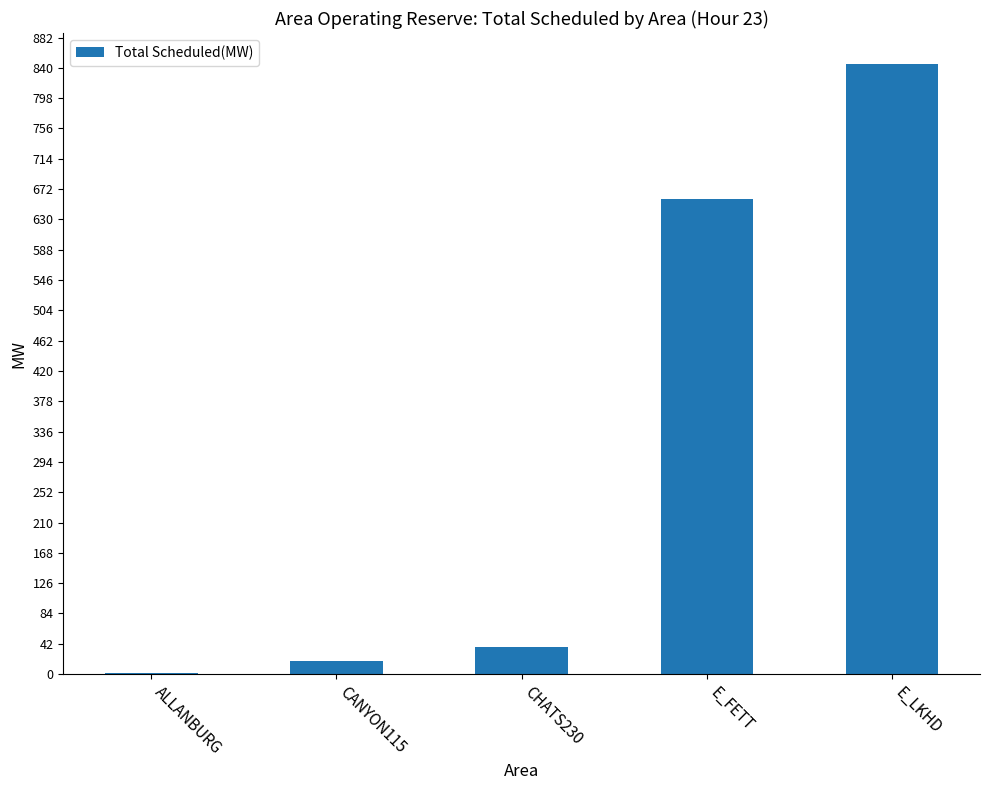

Approximately how many times larger is the value at CHATS230 compared to CANYON115?

2.1